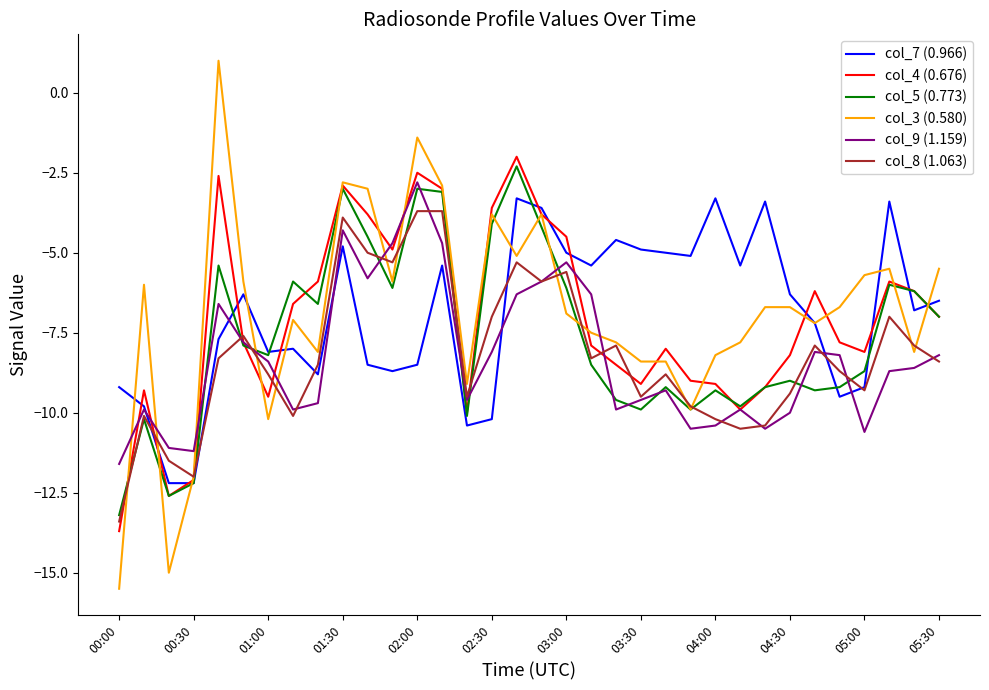

Which series has the widest spread of values?

col_3 (0.580)